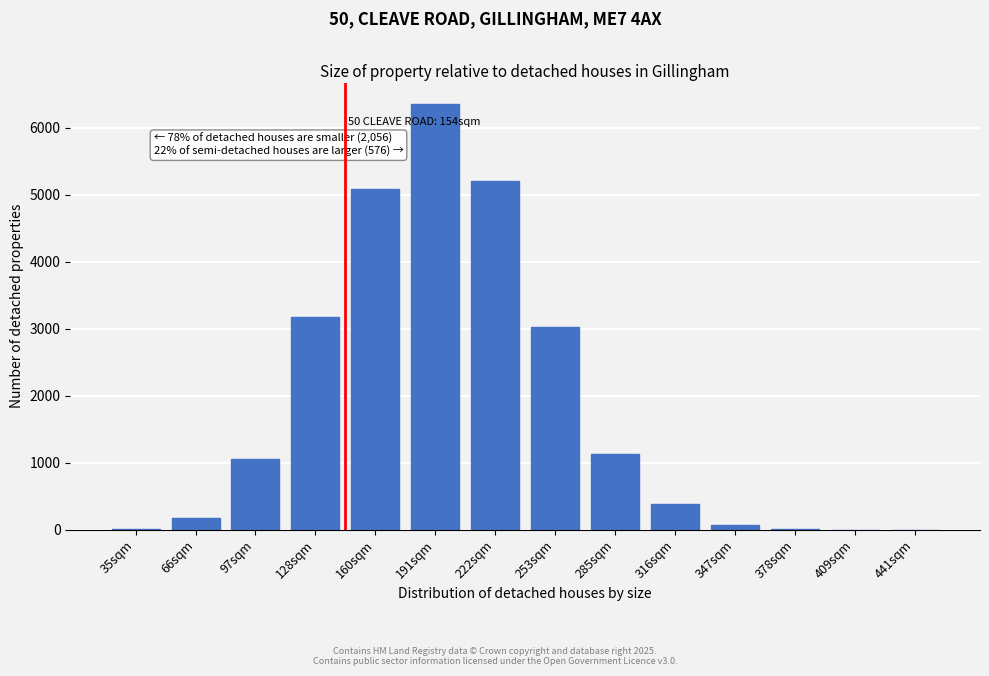

What is the sum of all values?

25707.2